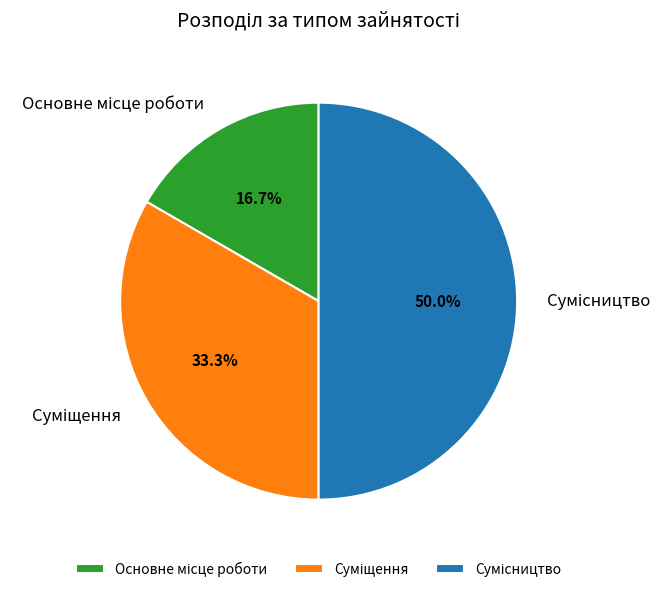

Count the number of slices in the pie.

3